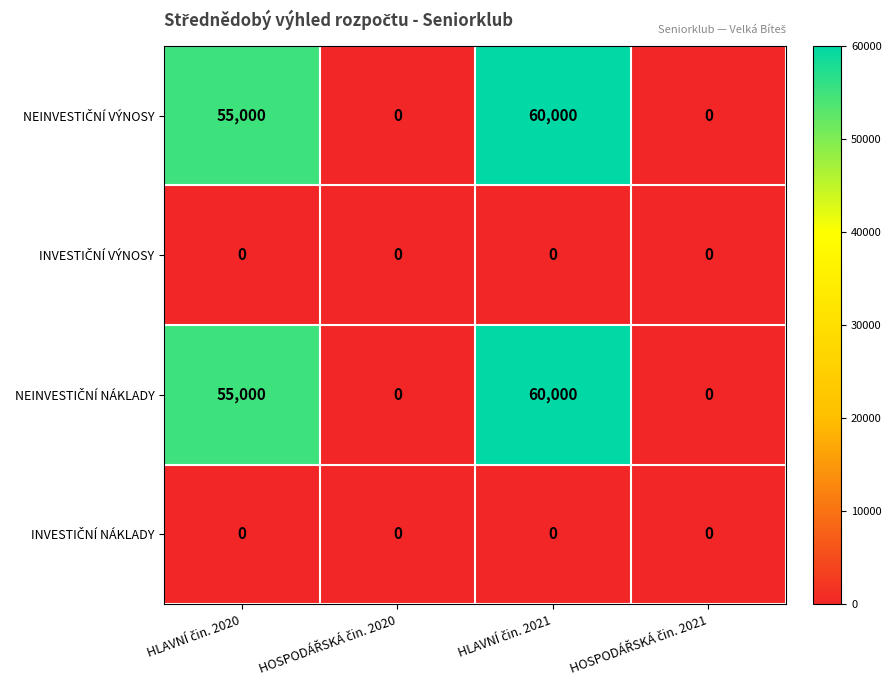

What is the greatest value displayed?

60000